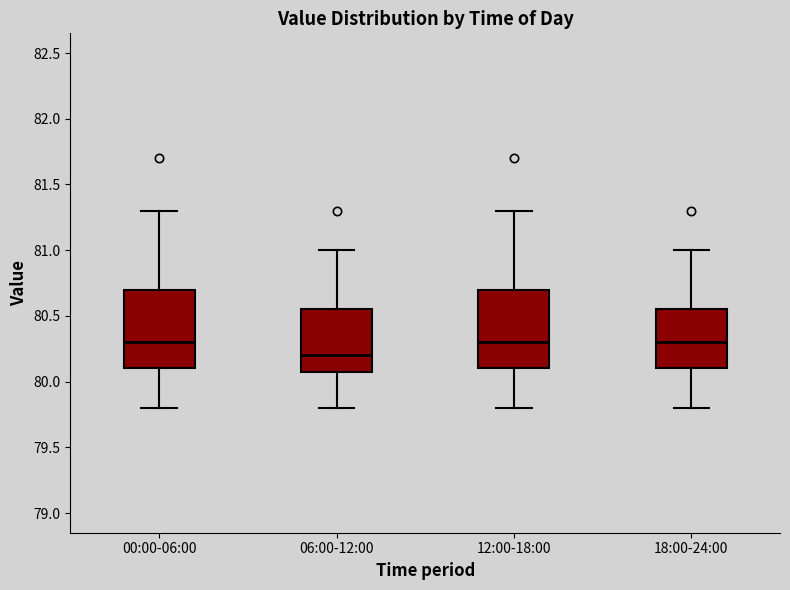

Reading left to right, transcribe this box plot: for each box, give where its median line is, the range the box spans, and where its two whiskers end, as read against the y-axis. The values are not printed on the chart, so give them approximately, as read against the axis.

00:00-06:00: median 80.30, box 80.10 to 80.70, whiskers 79.80 to 81.30
06:00-12:00: median 80.20, box 80.10 to 80.55, whiskers 79.80 to 81.00
12:00-18:00: median 80.30, box 80.10 to 80.70, whiskers 79.80 to 81.30
18:00-24:00: median 80.30, box 80.10 to 80.55, whiskers 79.80 to 81.00